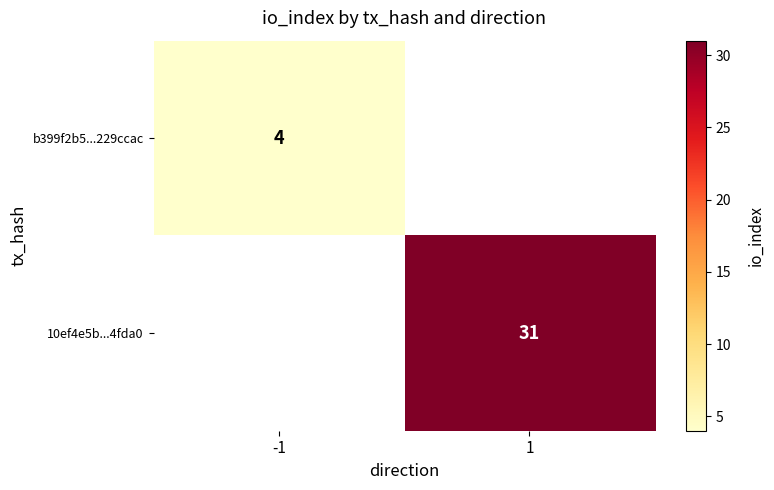

The 10ef4e5b...4fda0 series shows 31 at 1. True or false?

True